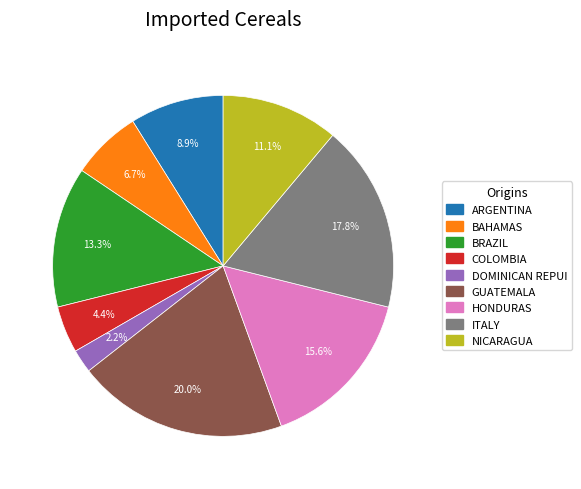

Is there a majority slice in this chart?

No